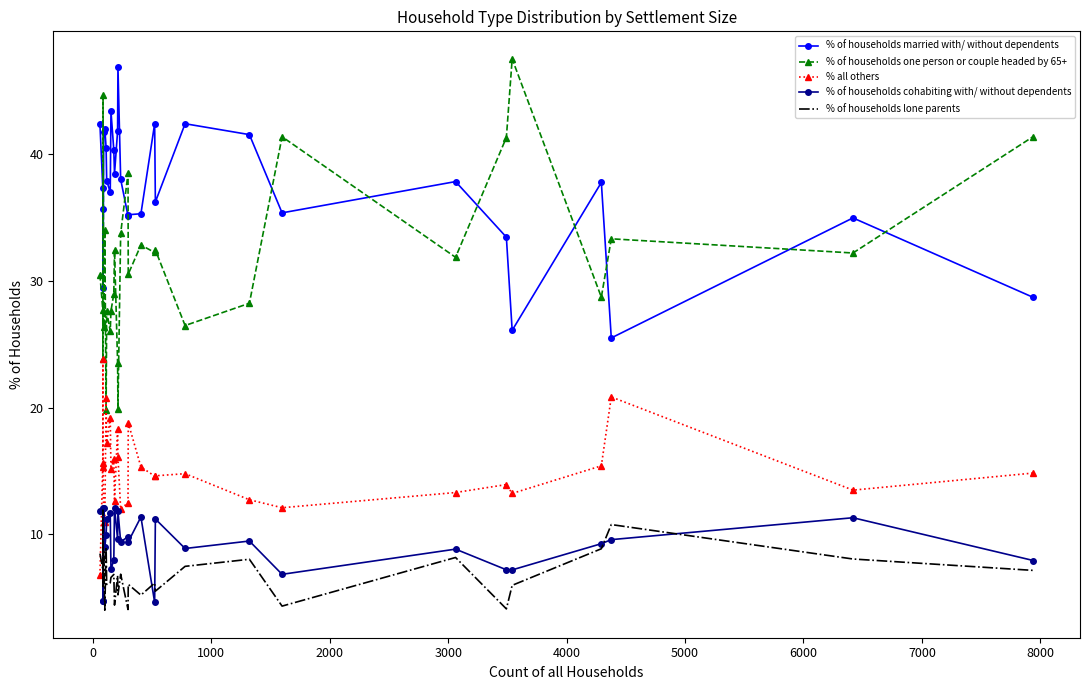

True or false: % of households married with/ without dependents and % all others intersect in this chart.

False